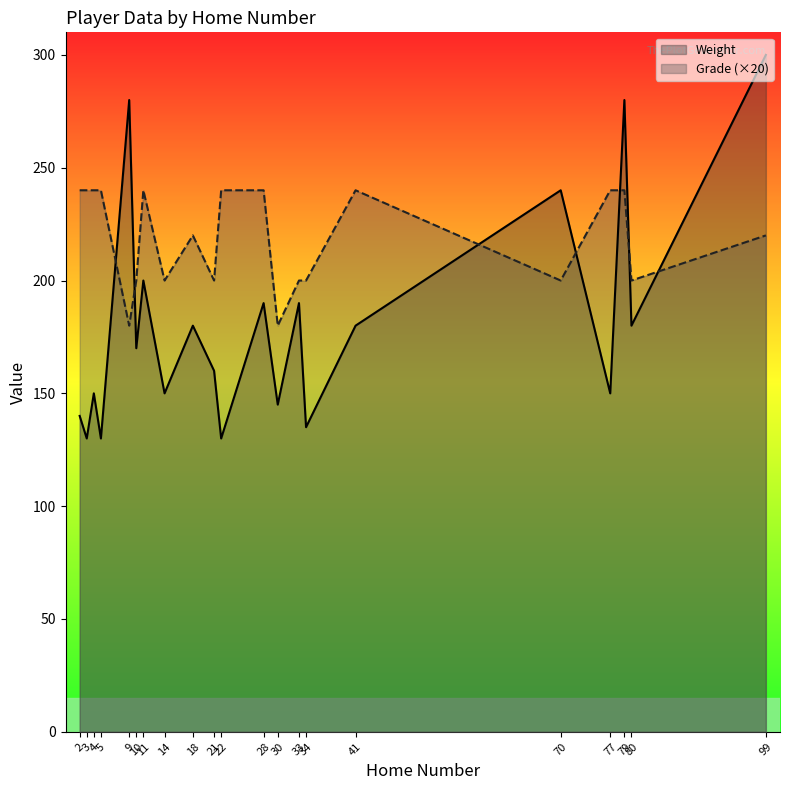

What is the spread (max minus min) of values at 10?

30